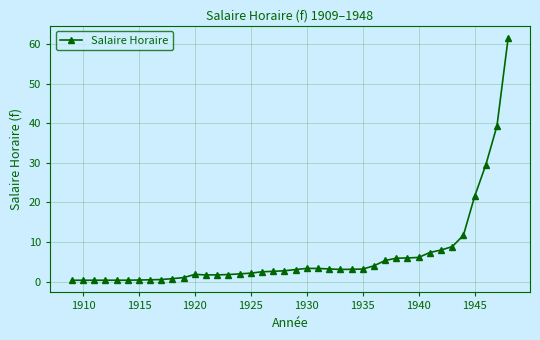

What is the difference between the second highest and minimum values?

39.0